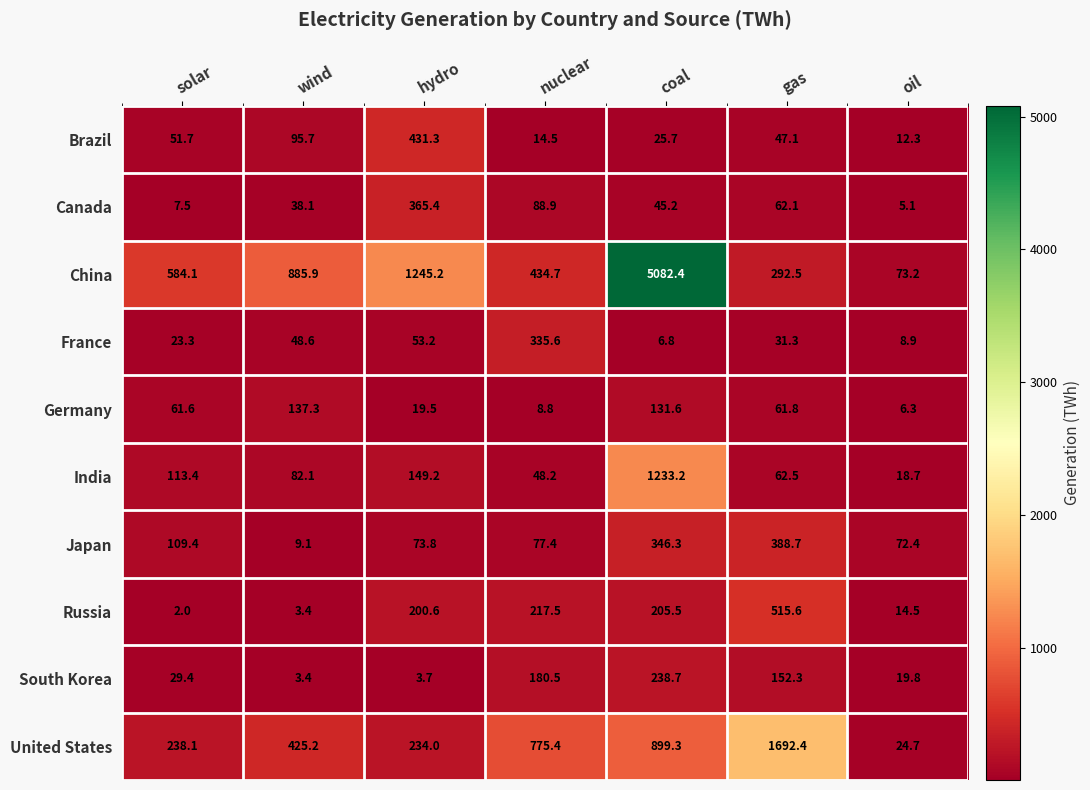

Between gas and oil, which series saw the biggest shift?

United States